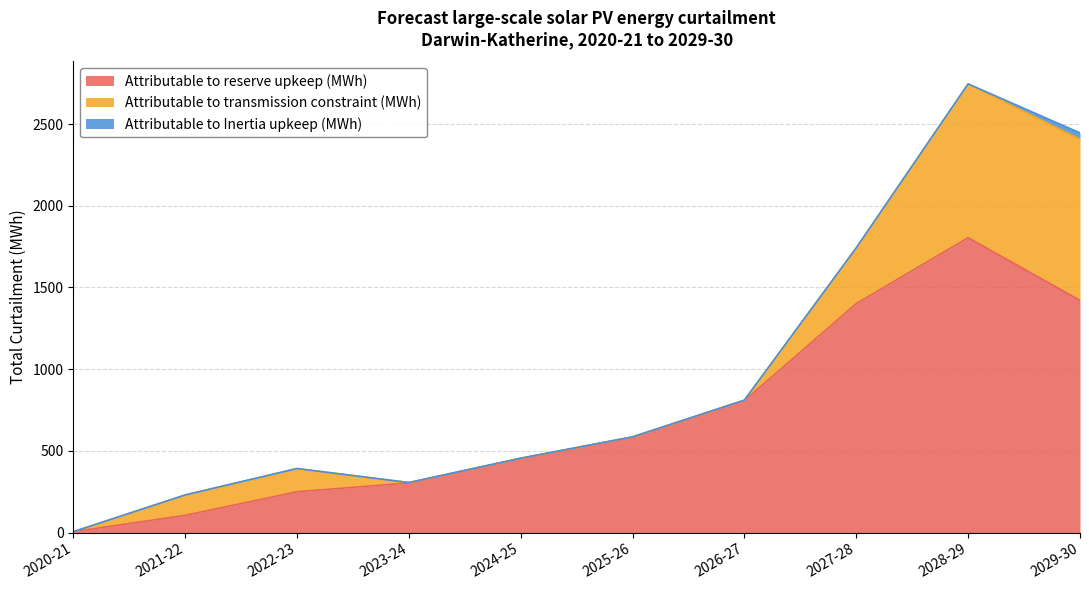

What is the highest value of the Attributable to reserve upkeep (MWh) series?

1804.2